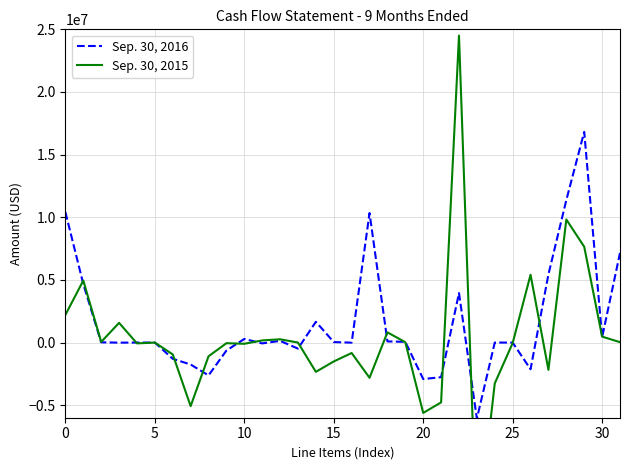

True or false: Sep. 30, 2016 has more than 2 points higher than both neighbors.

True